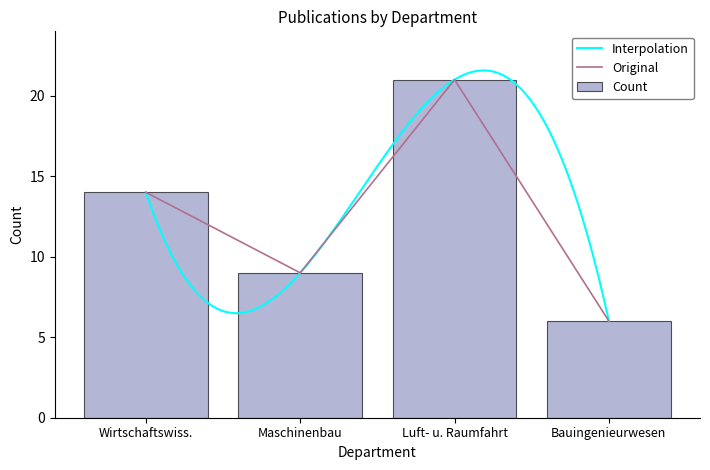

The Original series shows 9 at Maschinenbau. True or false?

True